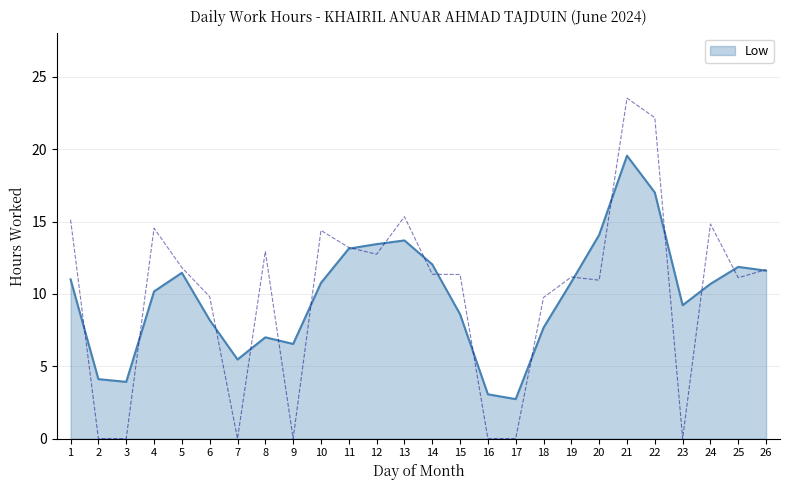

What is the lowest value of the Low series?

2.7